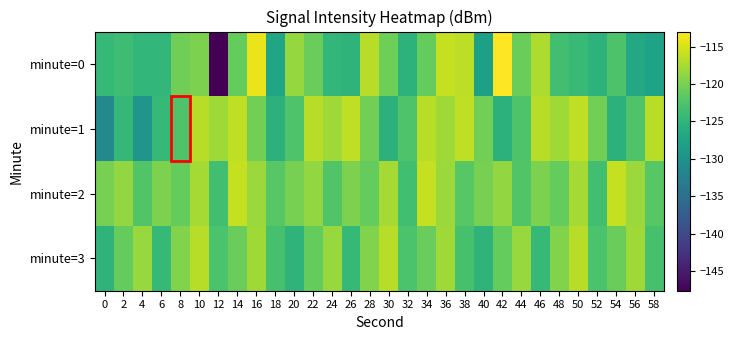

Reading right to left, list all the values displayed in this chart.

minute=0: 58=-127.6	56=-126.8	54=-122.7	52=-125.3	50=-124.2	48=-123.5	46=-117.3	44=-120.8	42=-113.0	40=-128.0	38=-116.4	36=-116.0	34=-121.2	32=-125.2	30=-120.6	28=-116.7	26=-125.0	24=-124.7	22=-120.9	20=-118.5	18=-127.1	16=-114.0	14=-121.2	12=-147.6	10=-119.9	8=-120.5	6=-124.6	4=-124.6	2=-123.8	0=-124.4
minute=1: 58=-116.7	56=-122.5	54=-125.4	52=-120.3	50=-116.4	48=-117.9	46=-116.7	44=-122.5	42=-125.4	40=-120.3	38=-116.4	36=-117.9	34=-116.7	32=-122.5	30=-125.4	28=-120.3	26=-116.4	24=-117.9	22=-116.7	20=-122.5	18=-125.4	16=-120.3	14=-116.4	12=-117.9	10=-116.7	8=-122.5	6=-124.4	4=-129.5	2=-124.6	0=-131.3
minute=2: 58=-122.0	56=-118.2	54=-116.0	52=-123.5	50=-117.7	48=-121.2	46=-119.9	44=-122.3	42=-118.7	40=-120.1	38=-122.0	36=-118.2	34=-116.0	32=-123.5	30=-117.7	28=-121.2	26=-119.9	24=-122.3	22=-118.7	20=-120.1	18=-122.0	16=-118.2	14=-116.0	12=-123.5	10=-117.7	8=-121.2	6=-119.9	4=-122.3	2=-118.7	0=-120.1
minute=3: 58=-123.1	56=-118.0	54=-120.9	52=-122.8	50=-116.7	48=-119.6	46=-124.4	44=-118.3	42=-121.2	40=-125.1	38=-123.1	36=-118.0	34=-120.9	32=-122.8	30=-116.7	28=-119.6	26=-124.4	24=-118.3	22=-121.2	20=-125.1	18=-123.1	16=-118.0	14=-120.9	12=-122.8	10=-116.7	8=-119.6	6=-124.4	4=-118.3	2=-121.2	0=-125.1